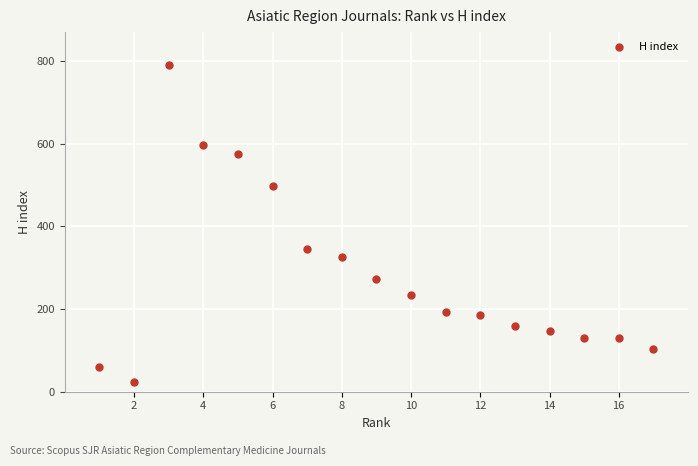

What is the range of Y values (max minus min)?

768